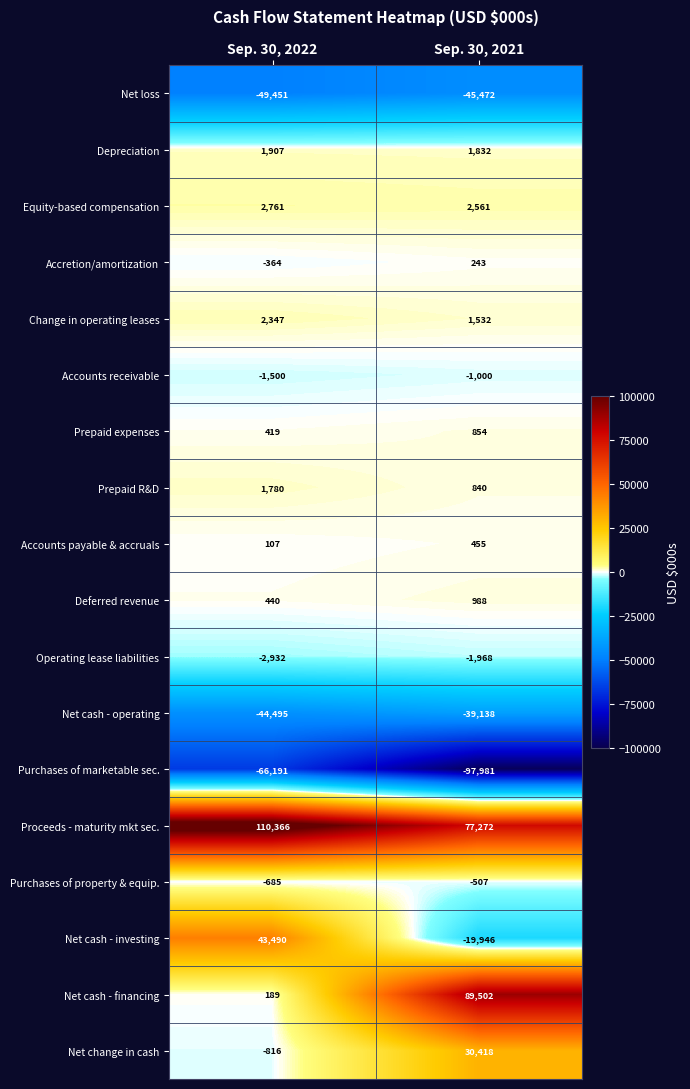

Which category has the lowest value in the Net cash - operating series?

Sep. 30, 2022